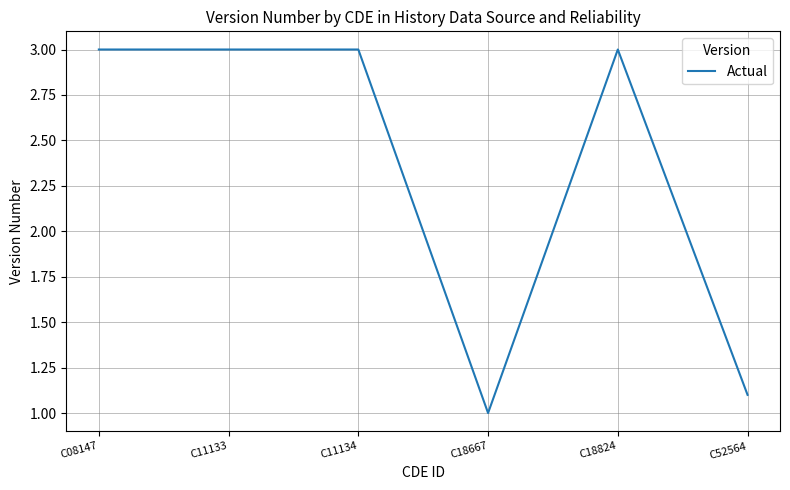

What is the approximate value at C11133?

3.0